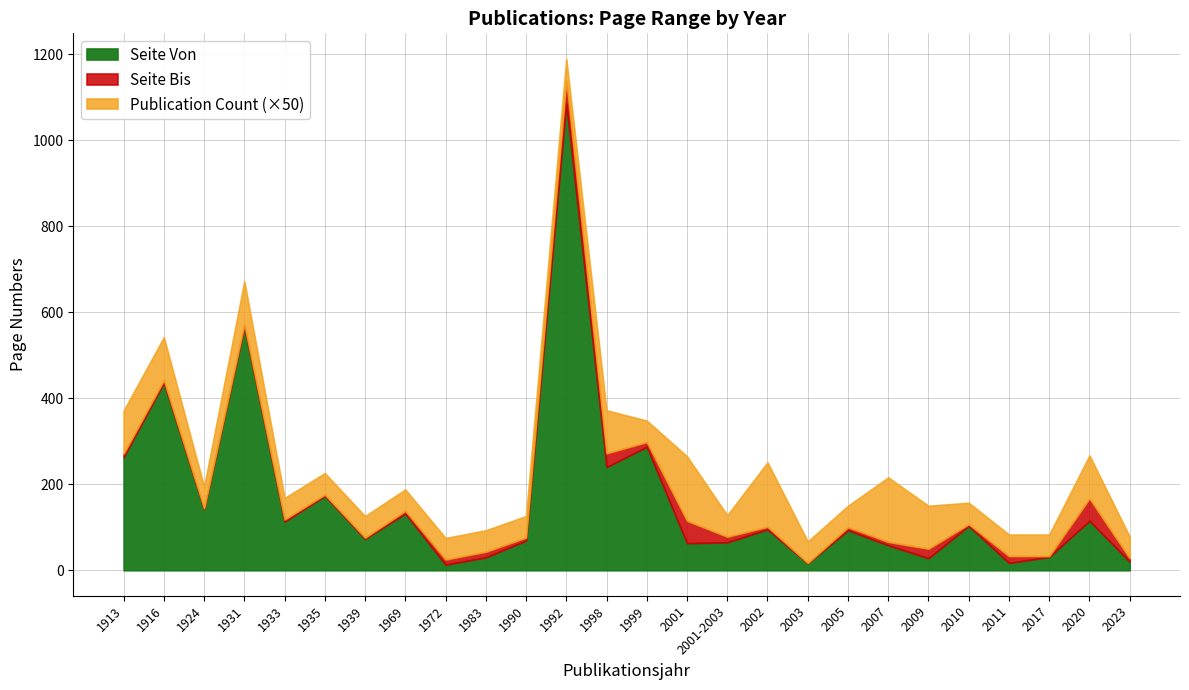

The Seite Von series shows 287 at 1999. True or false?

True